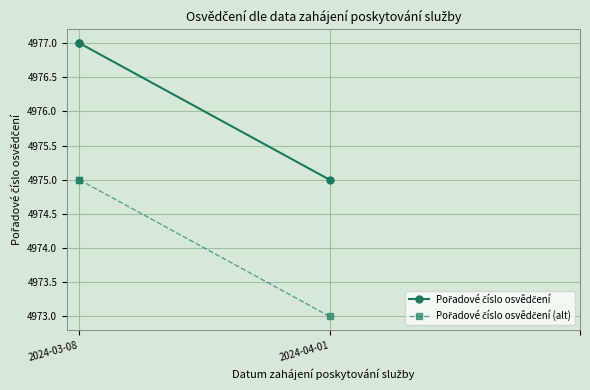

What is the smallest value displayed?

4973